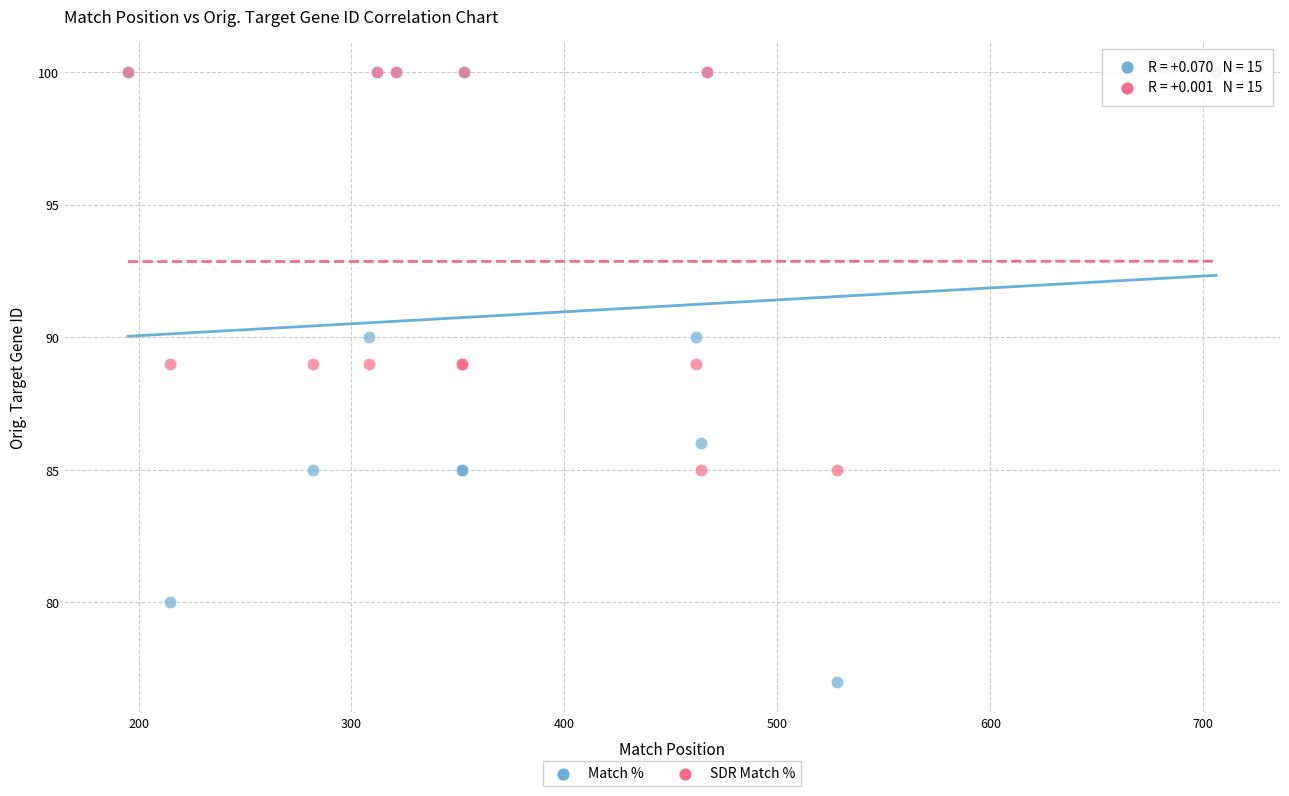

Which series has the widest spread of Y values?

Match %